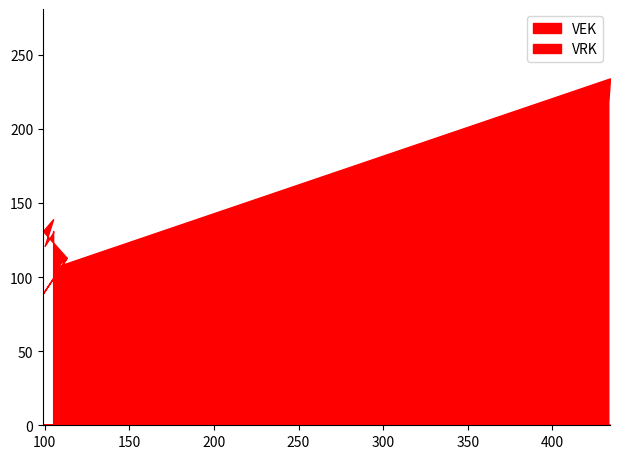

What is the difference between the VEK values at 113 and 100?

8